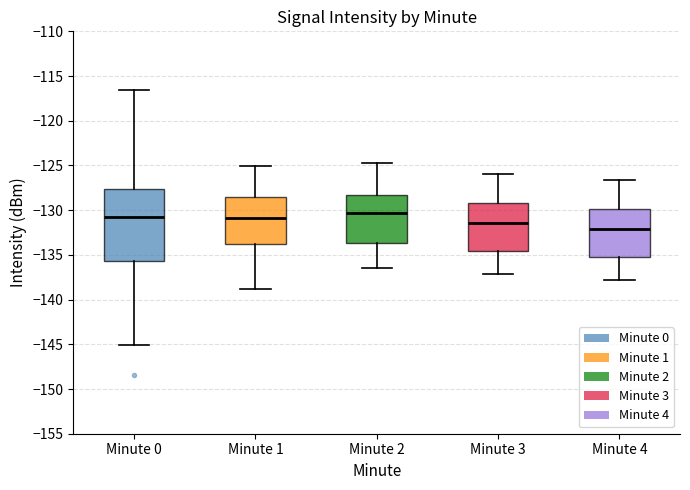

Comparing the boxes themselves (not the whiskers), which one is the tallest?

Minute 0